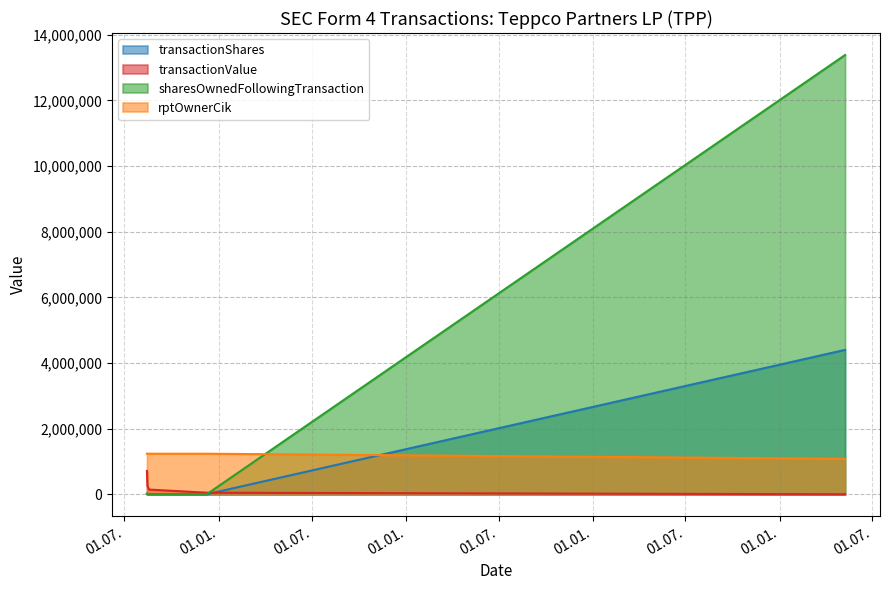

Which category has the lowest value across all series?

2007-05-09